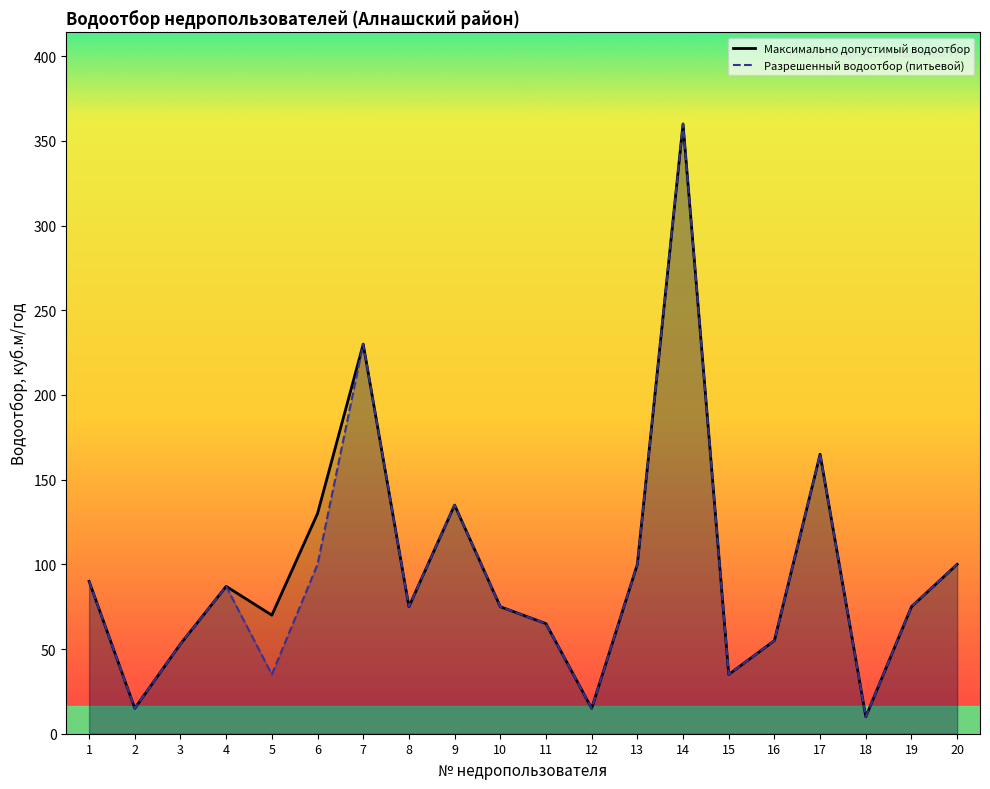

At which category does Разрешенный водоотбор (питьевой) reach its first local peak?

4